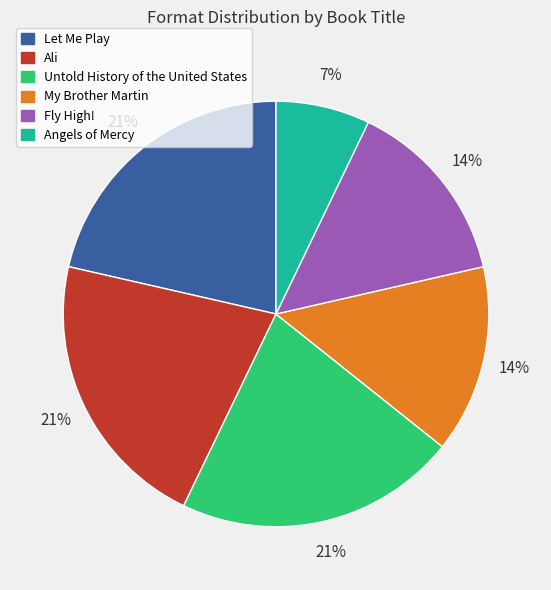

How many segments does this pie chart have?

6